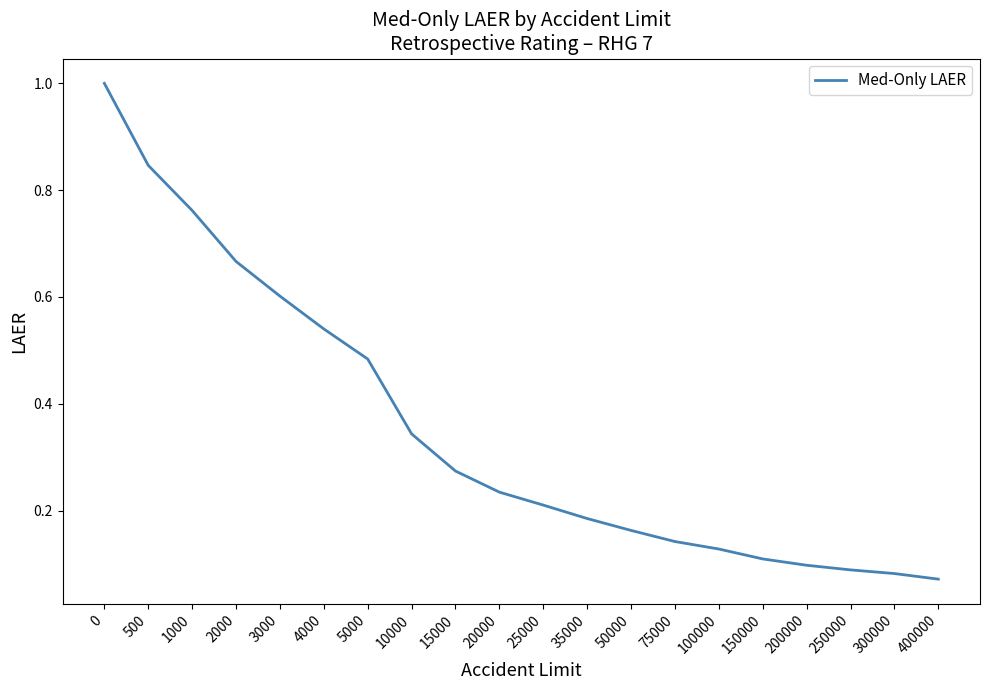

Is this an area chart (filled region under the line)?

No